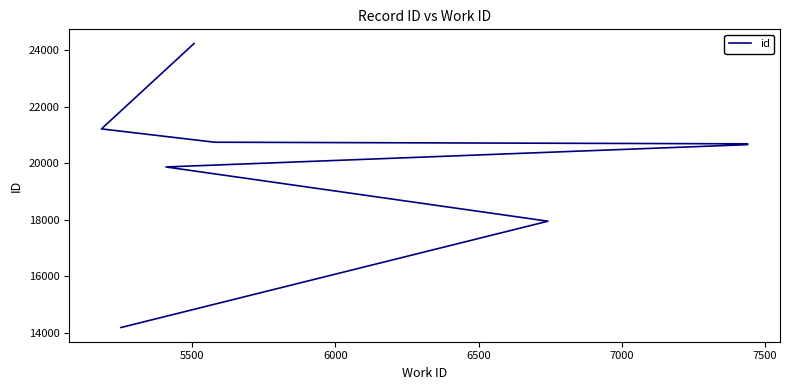

What is the value of the 9th point from the left?

24243